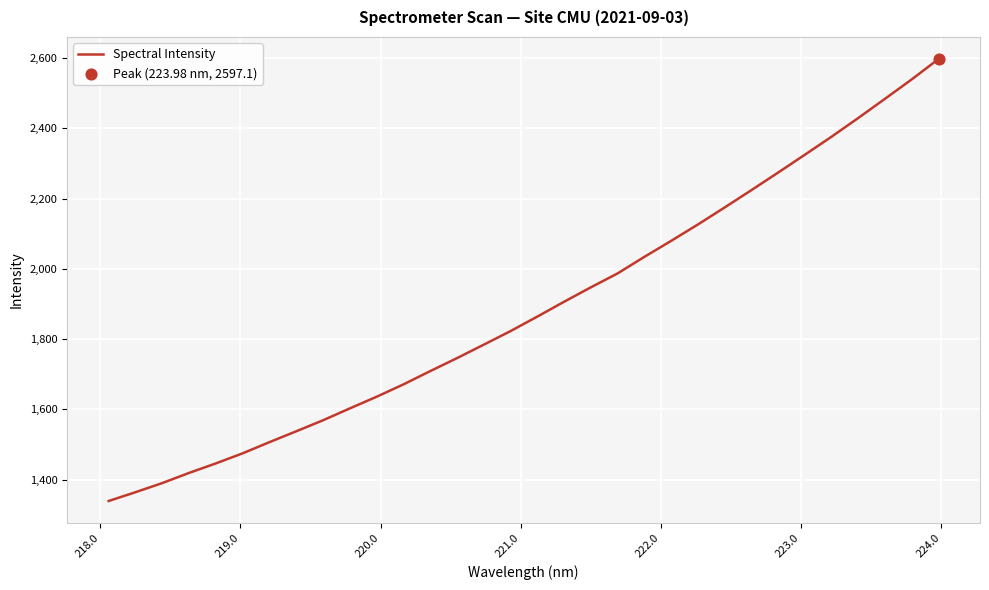

What is the greatest value displayed?

2597.1